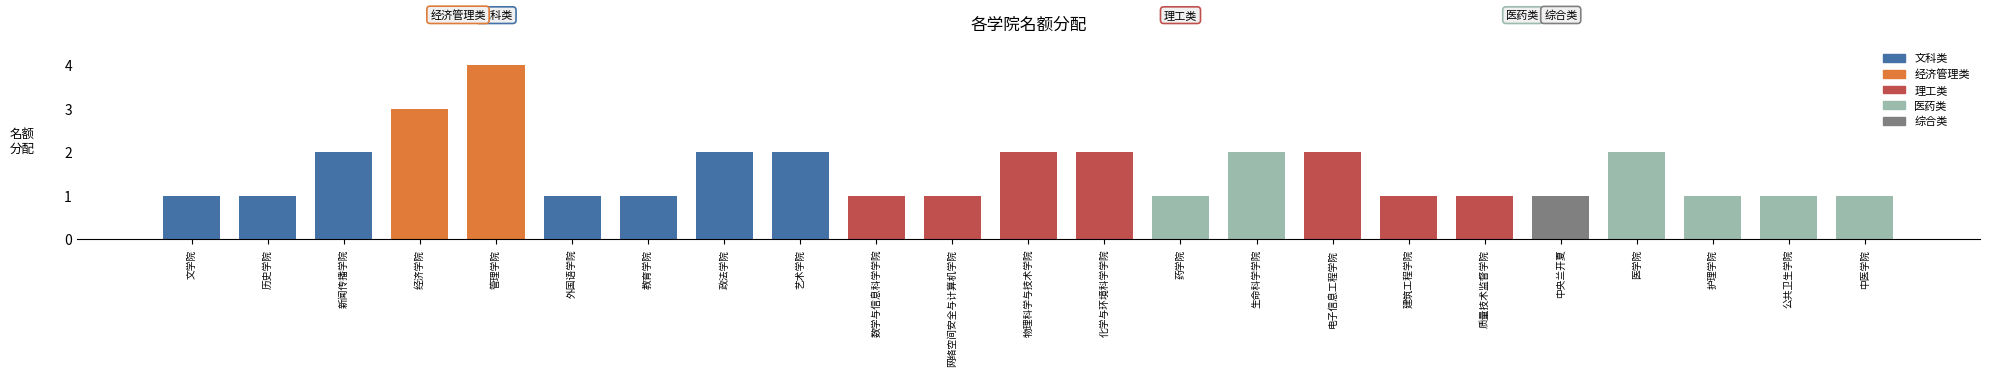

What position from the right is 公共卫生学院?

2